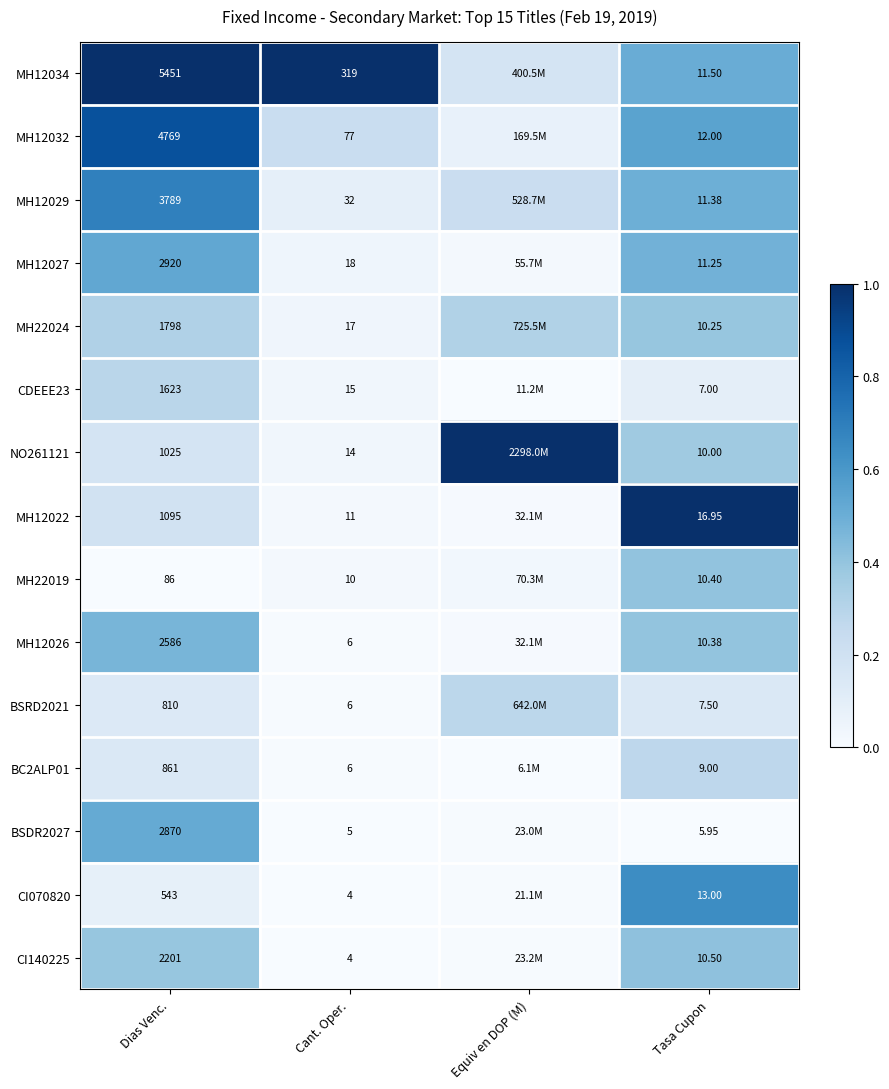

Is the value of CDEEE23 at Tasa Cupon greater than the value of MH12032 at Cant. Oper.?

No